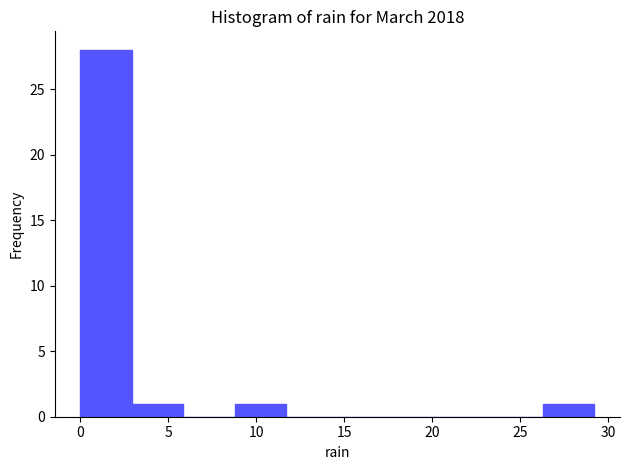

What is the height of the bar covering 3.0 to 6.0 on the x-axis? Neither the bar edges nor the heights are printed on the chart, so give them approximately, as read against the axes.

1